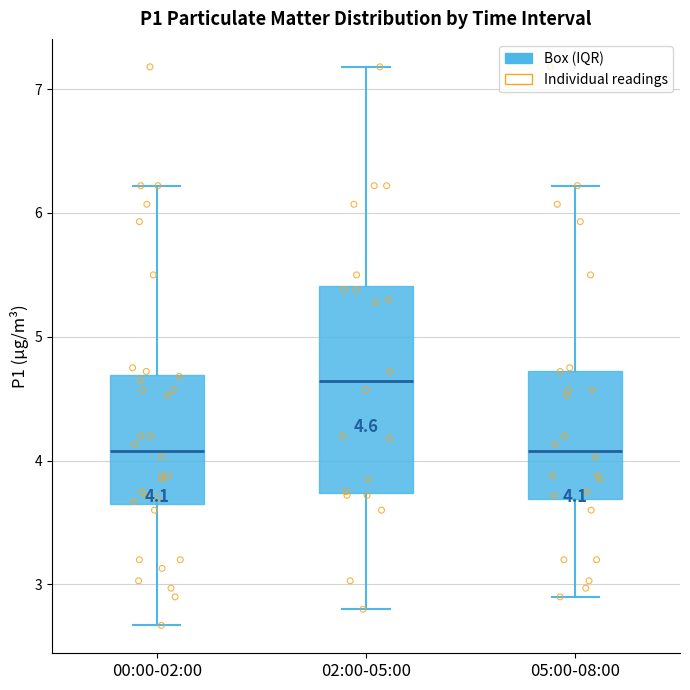

Comparing the boxes themselves (not the whiskers), which one is the tallest?

02:00-05:00